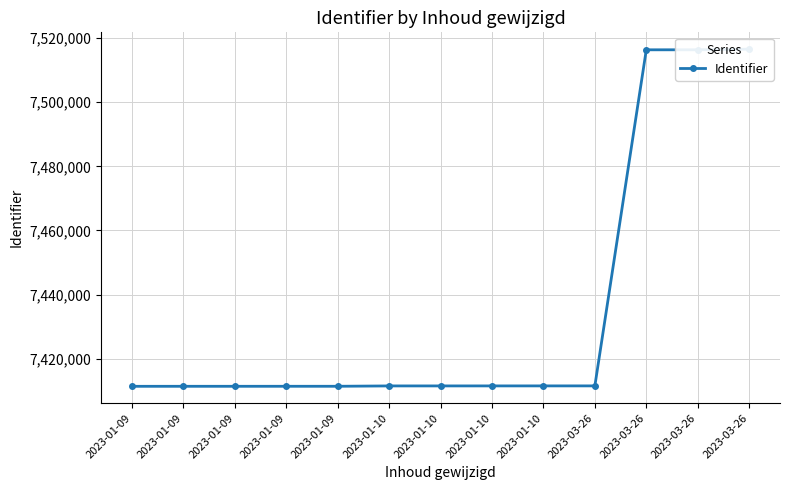

Rank the categories by value from lowest to highest.

2023-01-09, 2023-01-09, 2023-01-09, 2023-01-09, 2023-01-09, 2023-01-10, 2023-01-10, 2023-01-10, 2023-01-10, 2023-03-26, 2023-03-26, 2023-03-26, 2023-03-26